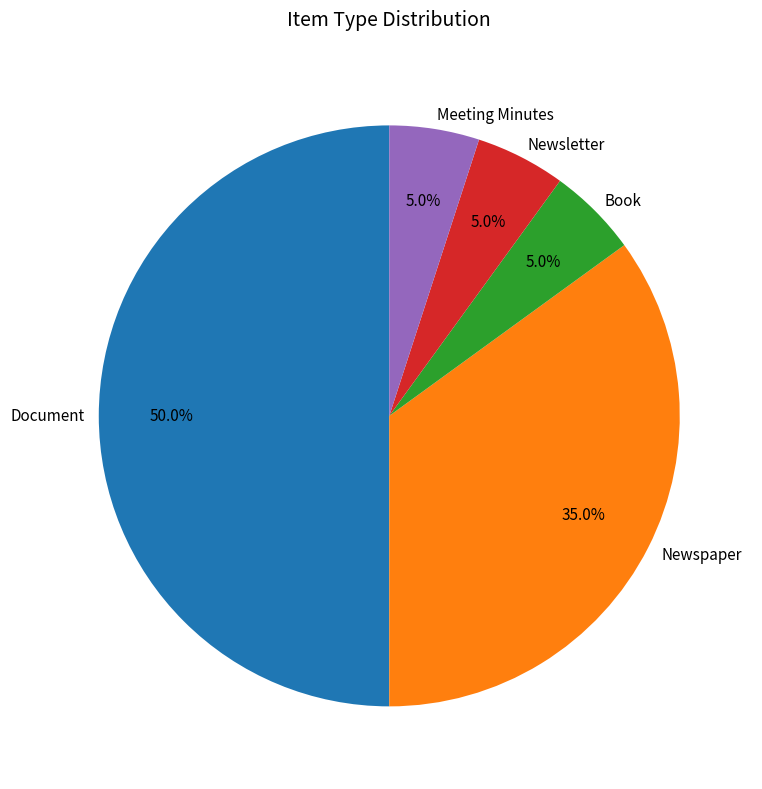

True or false: Document accounts for 37% of the total.

False